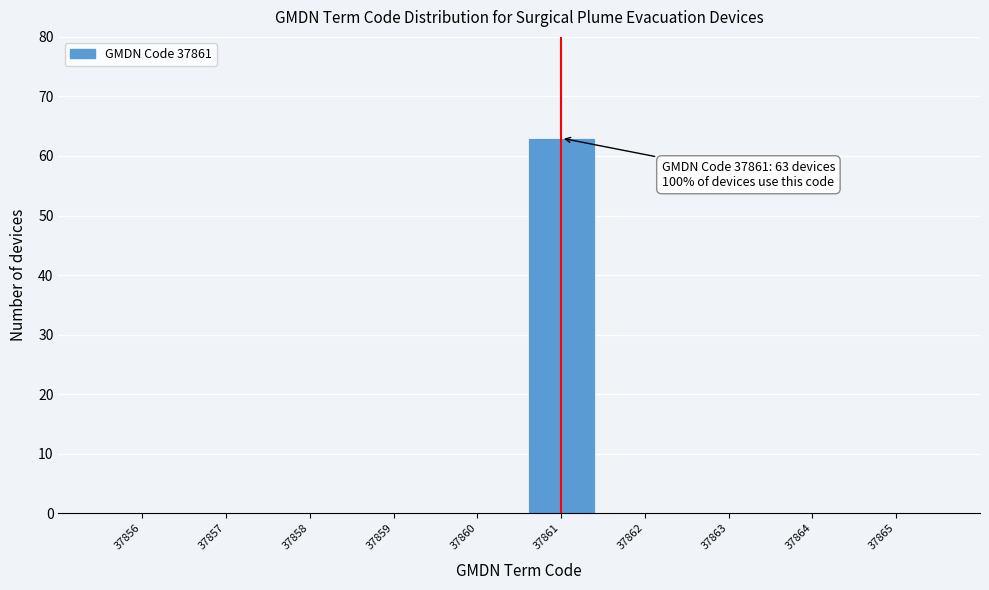

Over which range of the x-axis is the bar tallest?

37860.5 to 37861.5